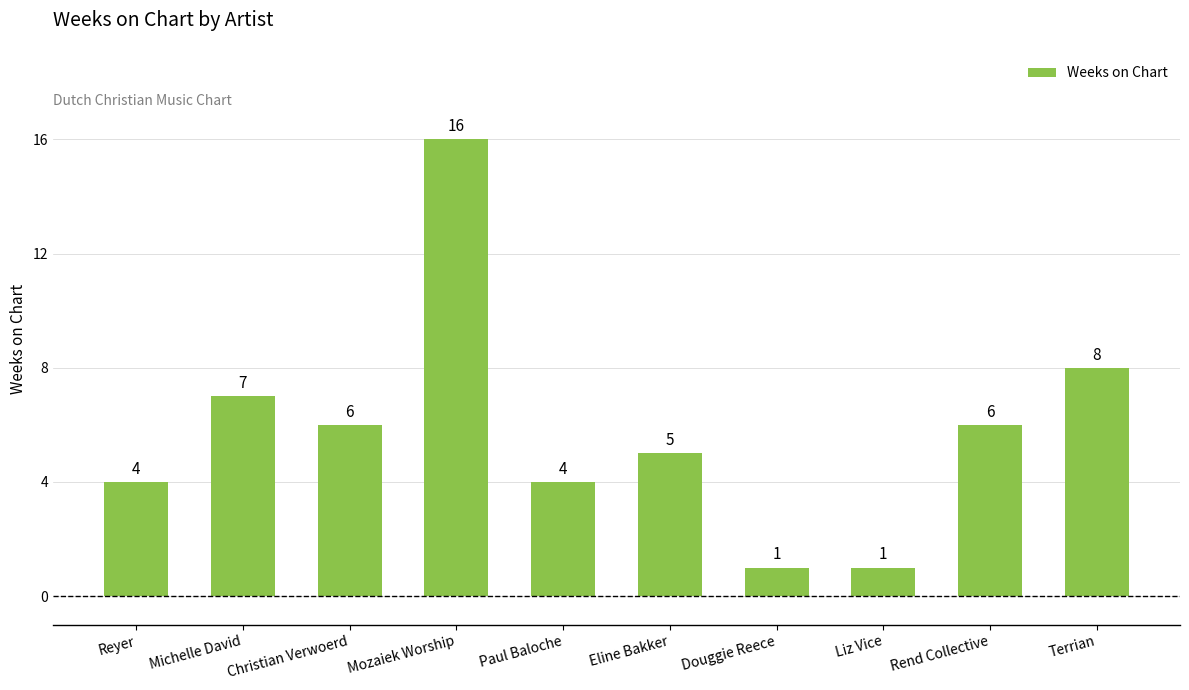

What is the value of the 10th bar from the left?

8